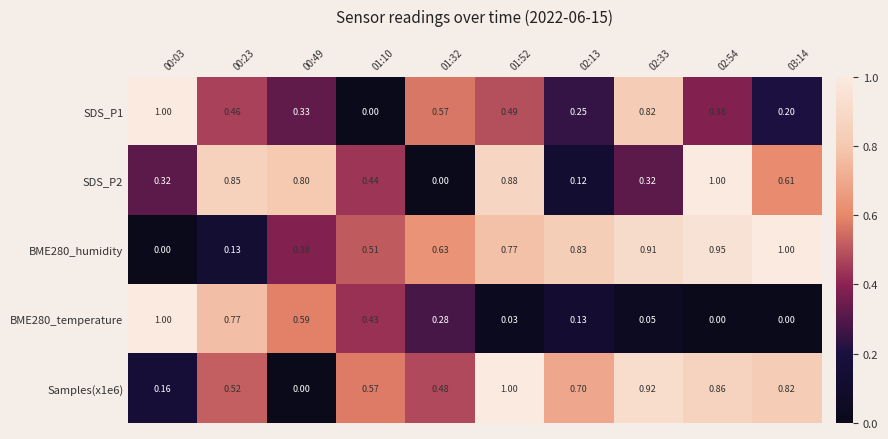

Is the value of SDS_P2 at 03:14 greater than the value of Samples(x1e6) at 00:03?

Yes